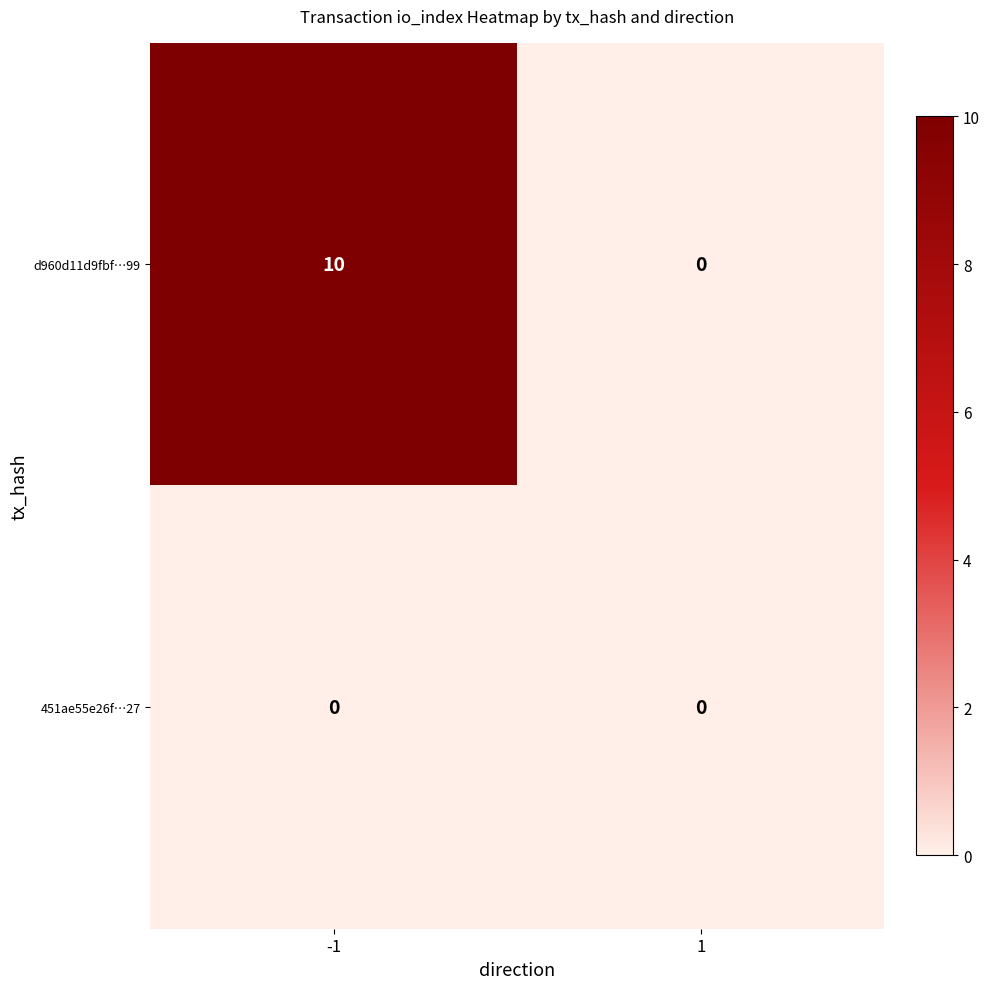

What is the total value across all series at -1?

10